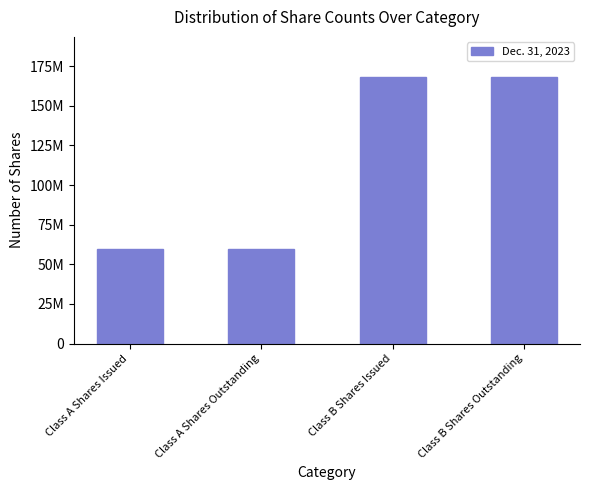

What position from the right is Class B Shares Issued?

2